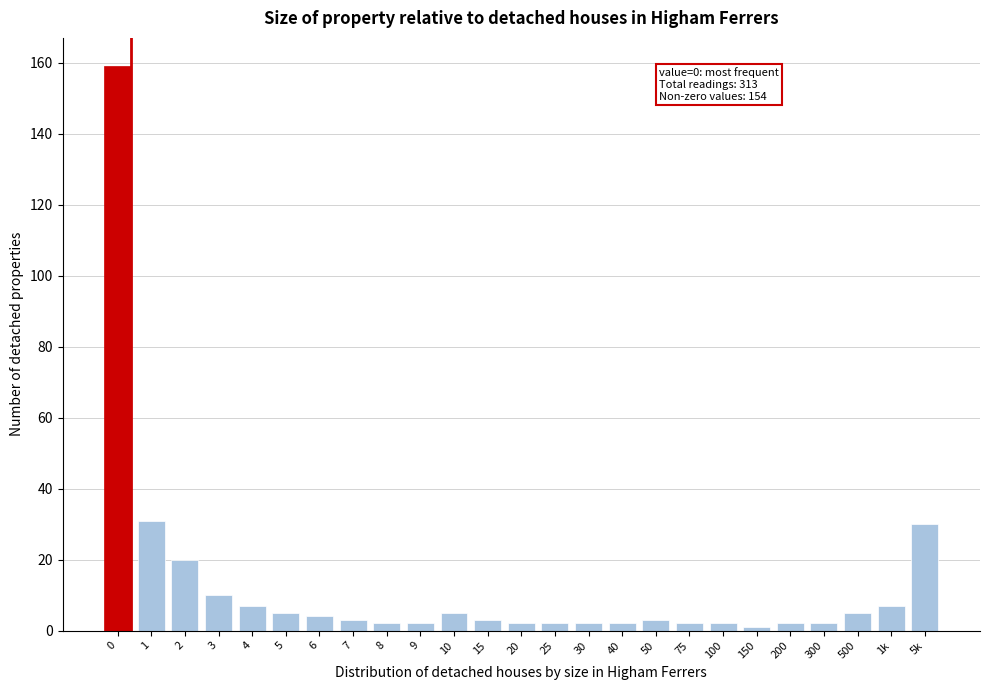

Reading left to right, transcribe all the data shown in this chart.

0=159	1=31	2=20	3=10	4=7	5=5	6=4	7=3	8=2	9=2	10=5	15=3	20=2	25=2	30=2	40=2	50=3	75=2	100=2	150=1	200=2	300=2	500=5	1k=7	5k=30